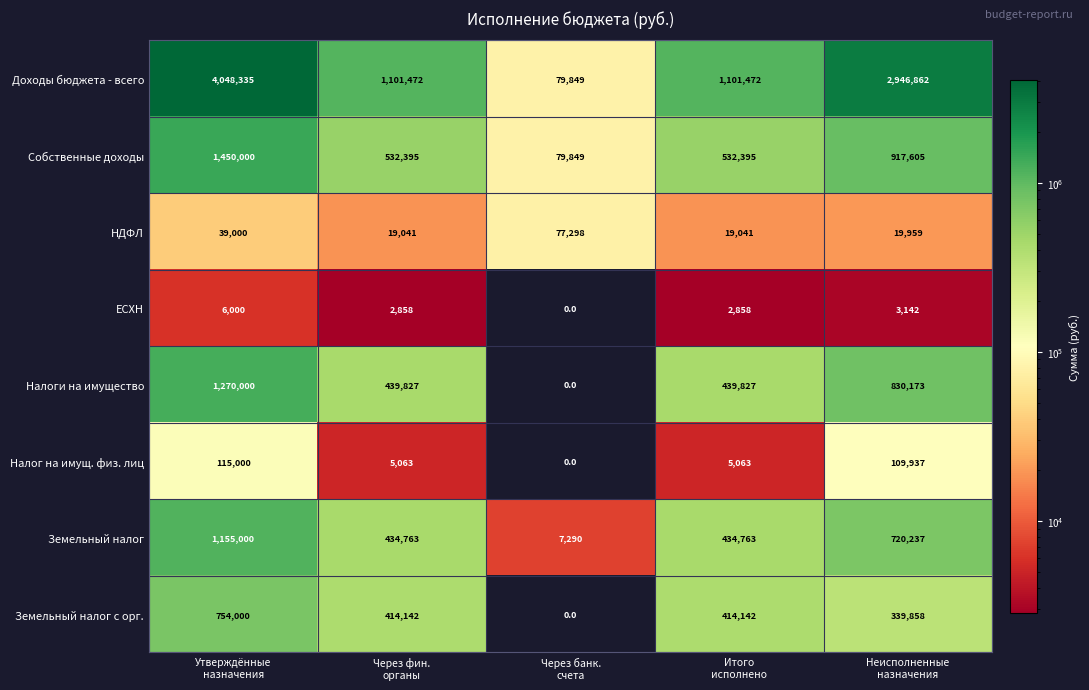

At how many categories does at least one series exceed 163795?

4